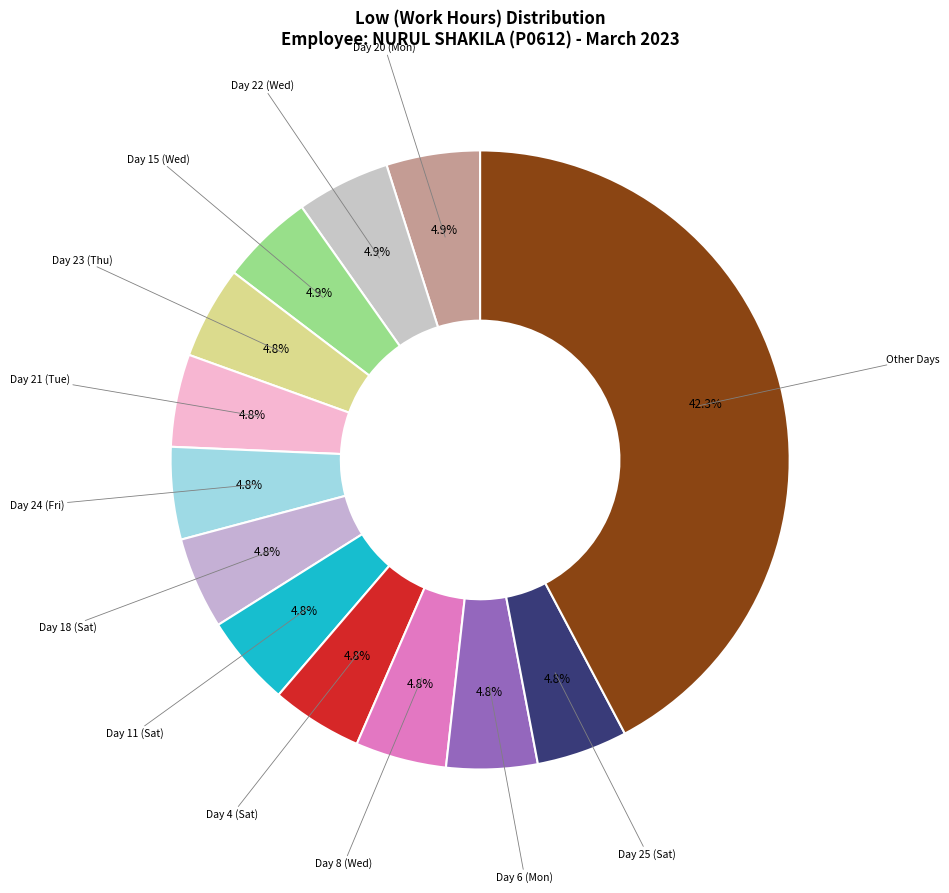

Count the number of slices in the pie.

13